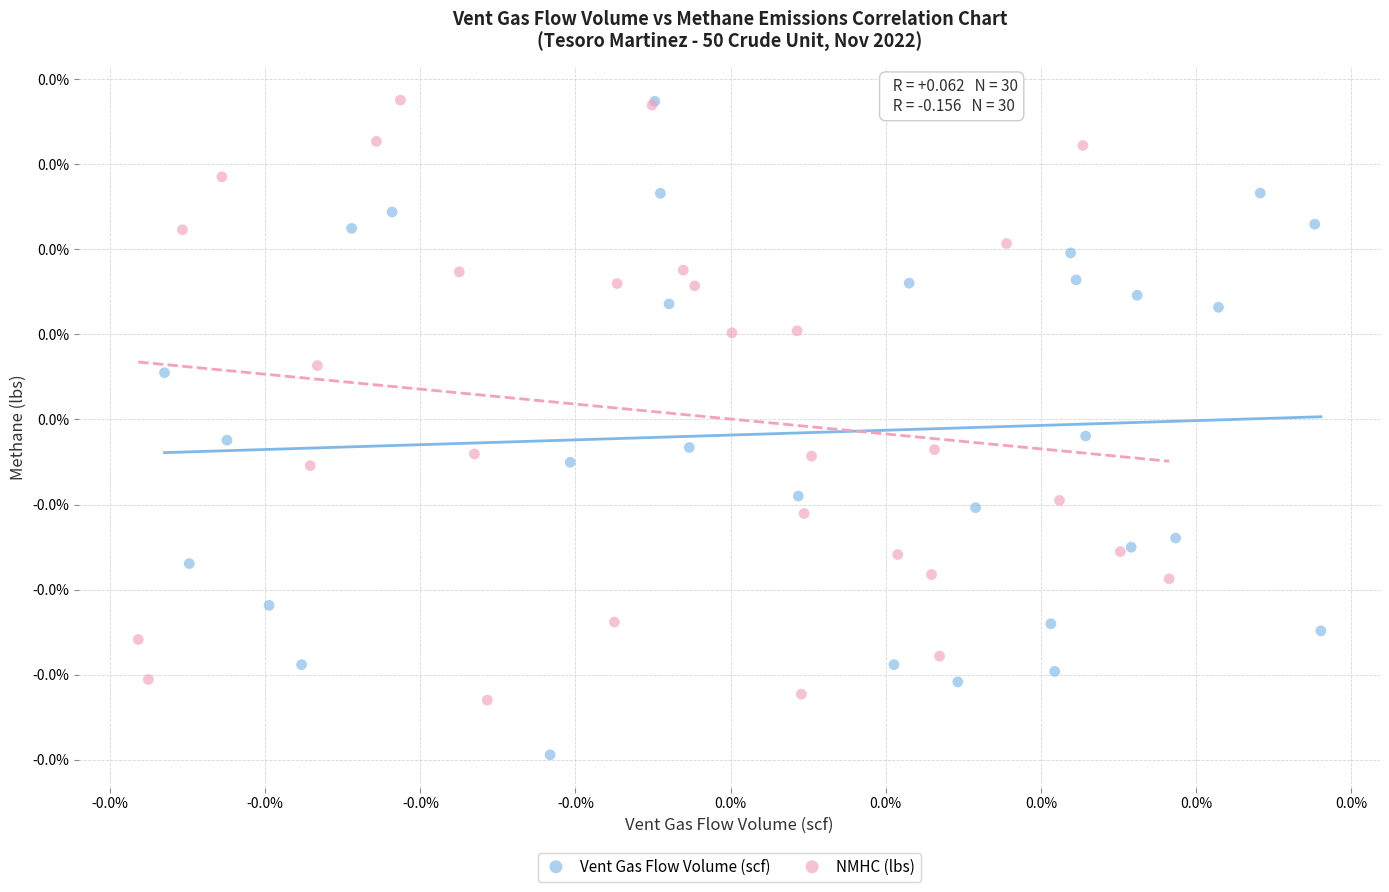

Which series has the largest Y range (max minus min)?

Vent Gas Flow Volume (scf)